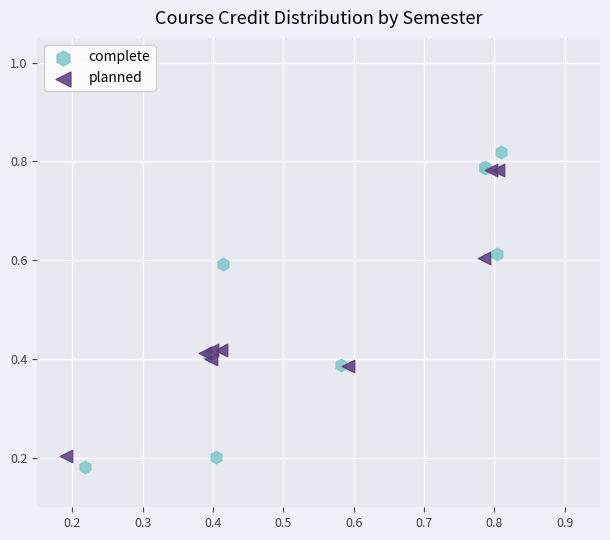

Which series has the widest spread of Y values?

complete